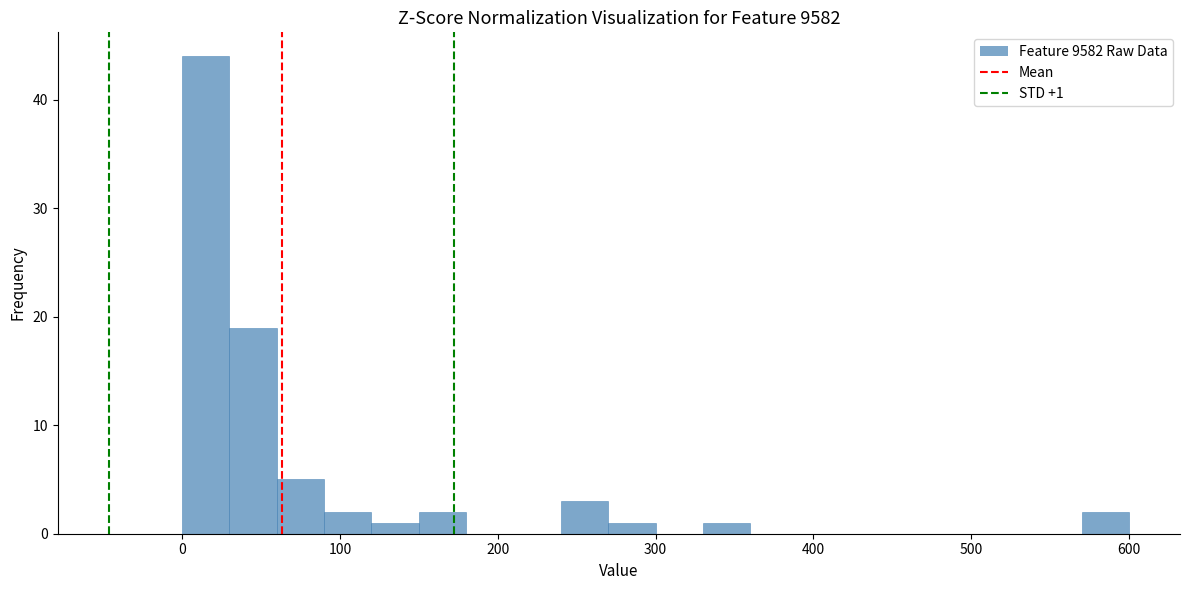

Read against the x-axis, roughly where is the centre of the tallest bar?

20